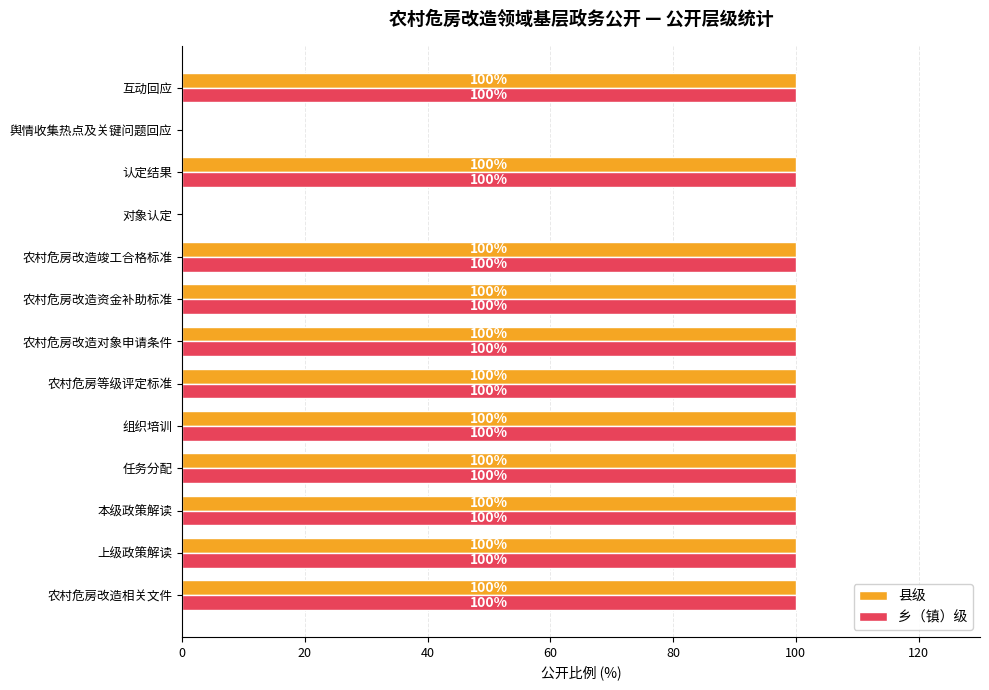

Read the 县级 value at 互动回应, to the nearest 5.

100